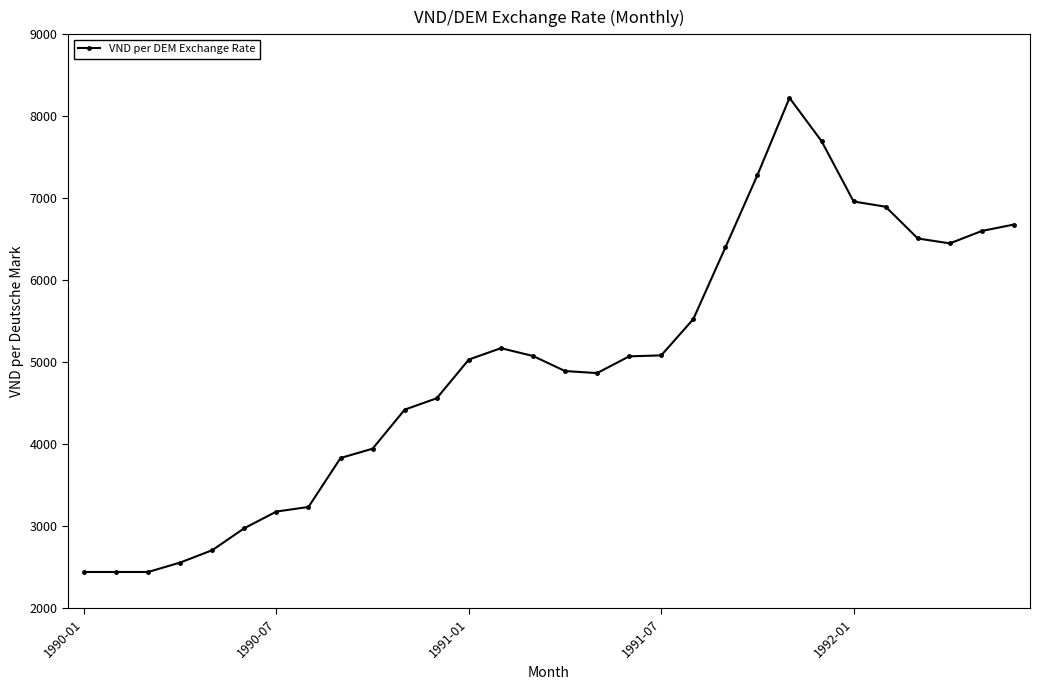

True or false: the data has more than 0 interior local peaks.

True